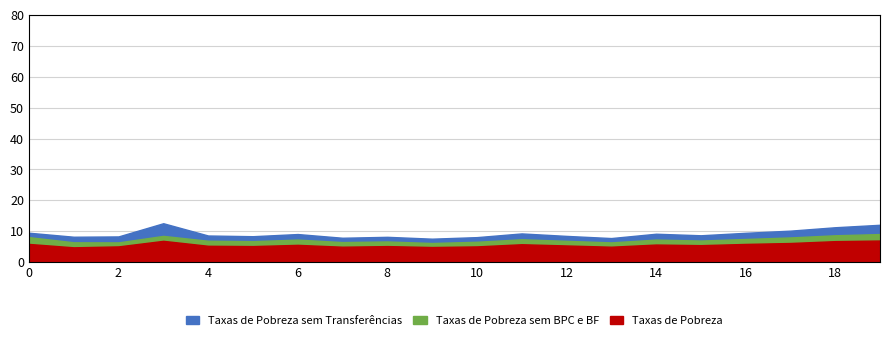

Reading right to left, transcribe all the data shown in this chart.

P1: 07:07=12.1	06:45=11.3	06:22=10.2	06:00=9.5	05:37=8.7	05:15=9.2	04:52=7.8	04:30=8.5	04:07=9.3	03:45=8.1	03:22=7.6	03:00=8.2	02:37=7.9	02:15=9.1	01:52=8.4	01:30=8.6	01:08=12.6	00:46=8.3	00:24=8.2	00:02=9.5
P2: 07:07=9.1	06:45=8.7	06:22=8.0	06:00=7.5	05:37=7.0	05:15=7.3	04:52=6.4	04:30=6.9	04:07=7.4	03:45=6.6	03:22=6.2	03:00=6.7	02:37=6.5	02:15=7.3	01:52=6.8	01:30=6.9	01:08=8.5	00:46=6.4	00:24=6.4	00:02=8.1
P_base: 07:07=7.0	06:45=6.8	06:22=6.2	06:00=5.9	05:37=5.5	05:15=5.7	04:52=5.0	04:30=5.4	04:07=5.8	03:45=5.1	03:22=4.9	03:00=5.2	02:37=5.0	02:15=5.6	01:52=5.2	01:30=5.3	01:08=6.9	00:46=5.1	00:24=4.8	00:02=5.9